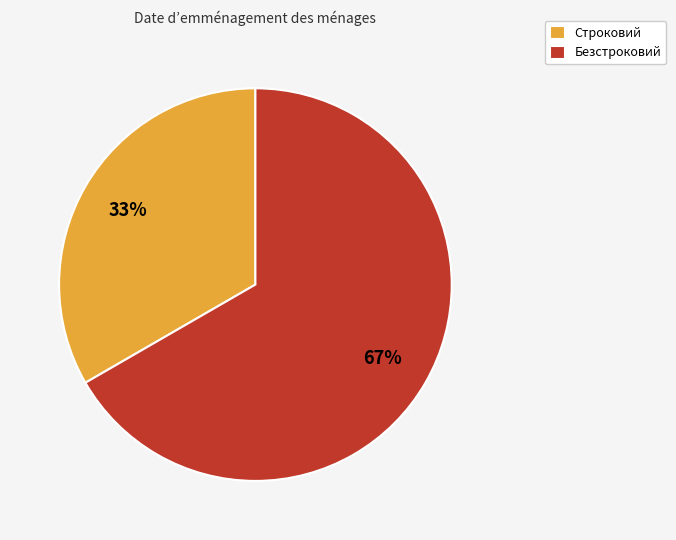

Rank the categories by value from lowest to highest.

Строковий, Безстроковий